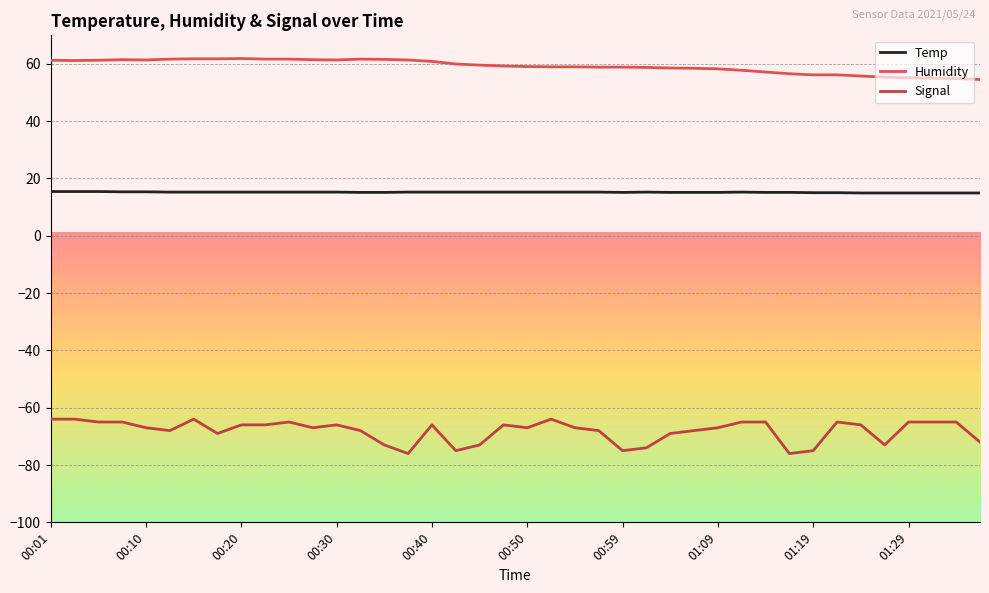

Is this an area chart (filled region under the line)?

No